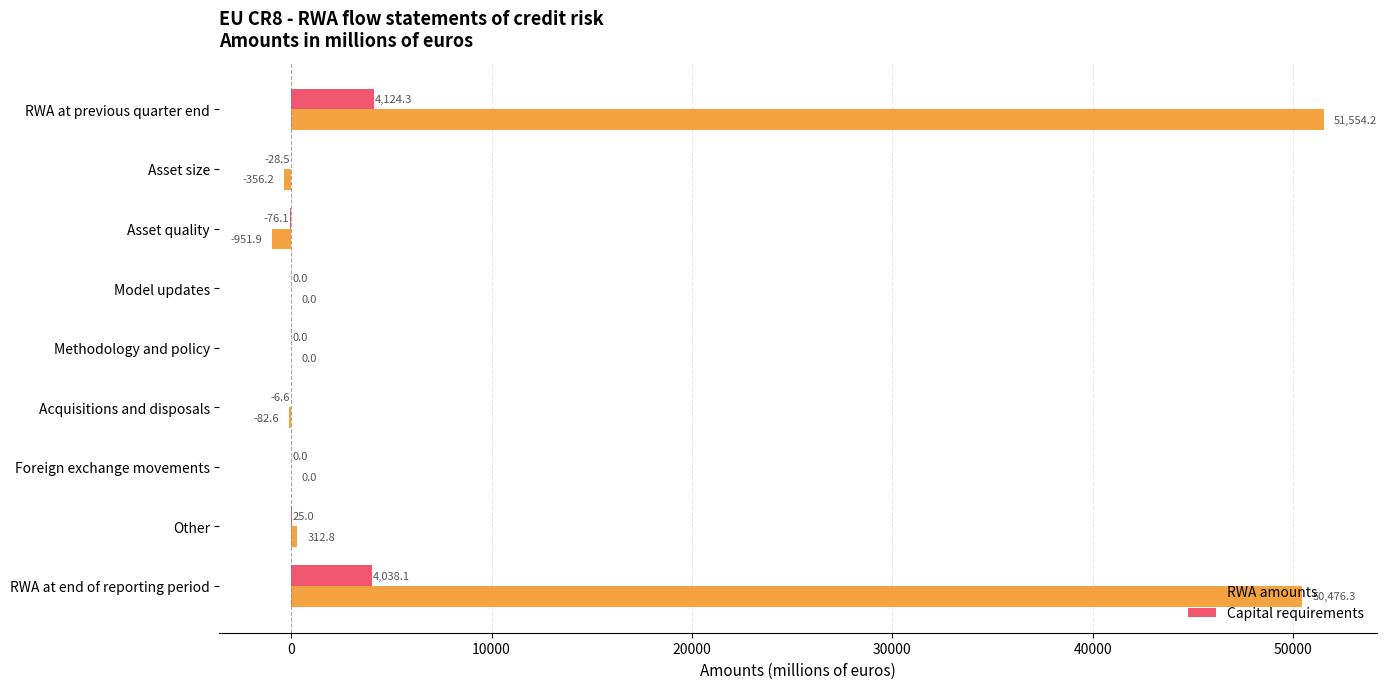

At which category is the sum across all series the highest?

RWA at previous quarter end